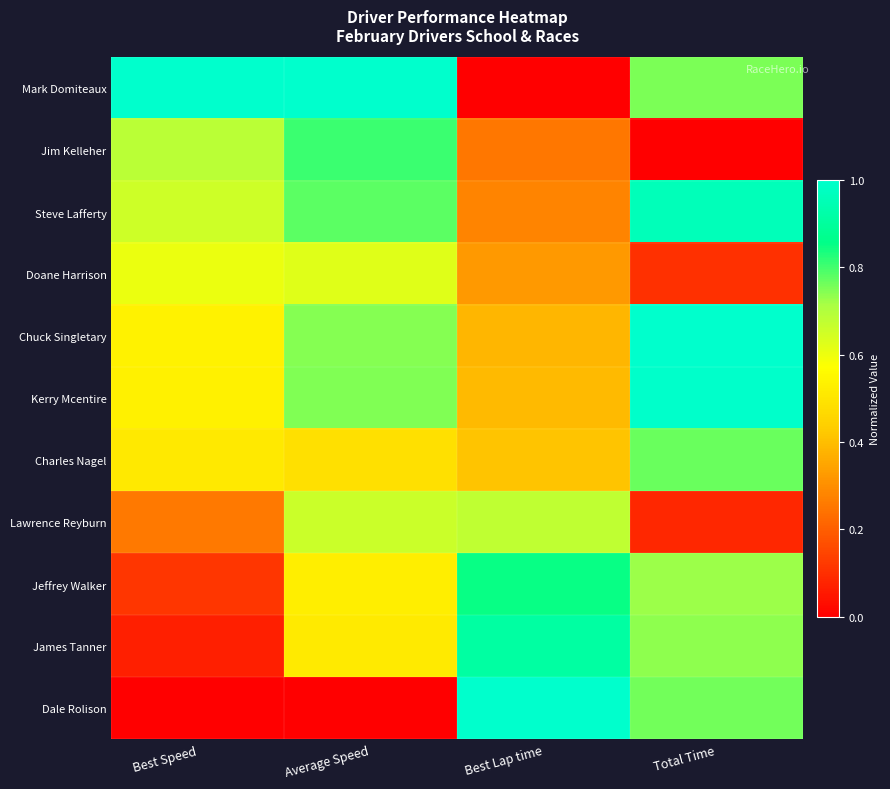

Reading left to right, list all the values displayed in this chart.

Mark Domiteaux: Best Speed=1.0	Average Speed=1.0	Best Lap time=0.0	Total Time=0.8
Jim Kelleher: Best Speed=0.7	Average Speed=0.8	Best Lap time=0.3	Total Time=0.0
Steve Lafferty: Best Speed=0.7	Average Speed=0.8	Best Lap time=0.3	Total Time=1.0
Doane Harrison: Best Speed=0.6	Average Speed=0.6	Best Lap time=0.3	Total Time=0.1
Chuck Singletary: Best Speed=0.5	Average Speed=0.7	Best Lap time=0.4	Total Time=1.0
Kerry Mcentire: Best Speed=0.5	Average Speed=0.7	Best Lap time=0.4	Total Time=1.0
Charles Nagel: Best Speed=0.5	Average Speed=0.5	Best Lap time=0.4	Total Time=0.8
Lawrence Reyburn: Best Speed=0.3	Average Speed=0.7	Best Lap time=0.7	Total Time=0.1
Jeffrey Walker: Best Speed=0.1	Average Speed=0.5	Best Lap time=0.8	Total Time=0.7
James Tanner: Best Speed=0.1	Average Speed=0.5	Best Lap time=0.9	Total Time=0.7
Dale Rolison: Best Speed=0.0	Average Speed=0.0	Best Lap time=1.0	Total Time=0.8